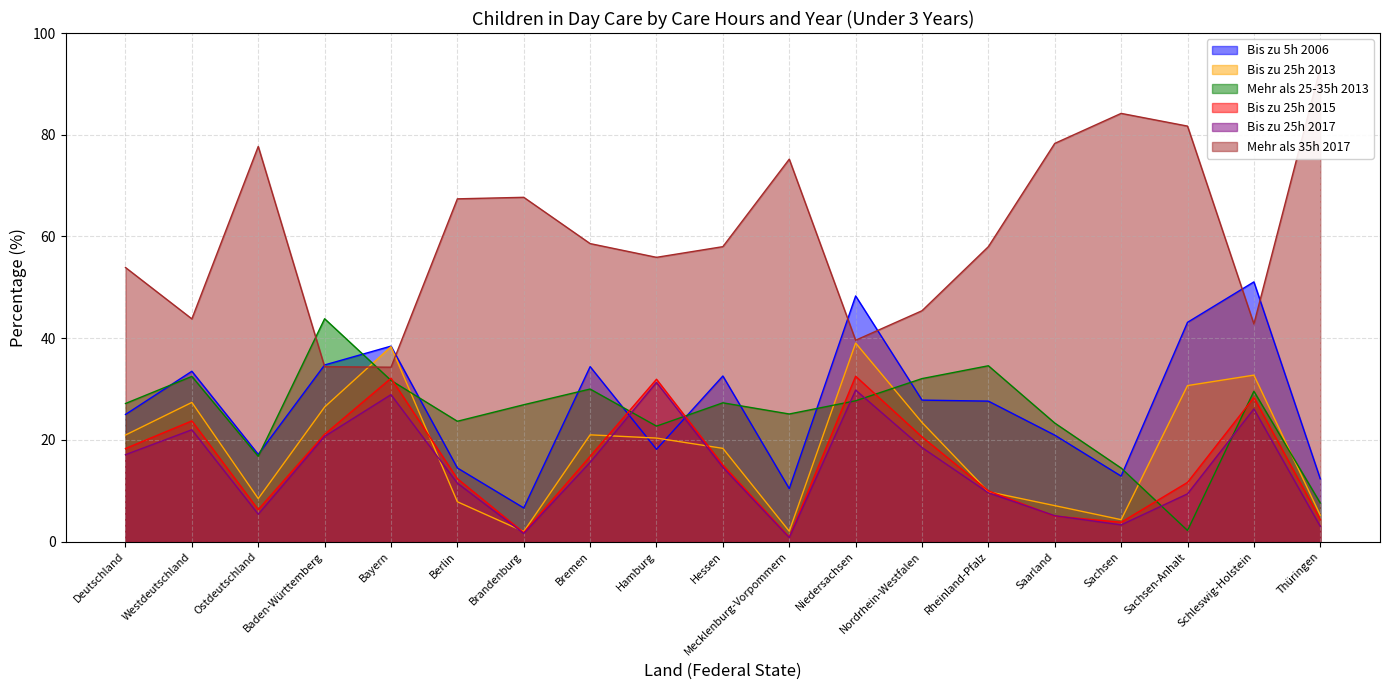

Which series has the largest range (max minus min)?

Mehr als 35h 2017